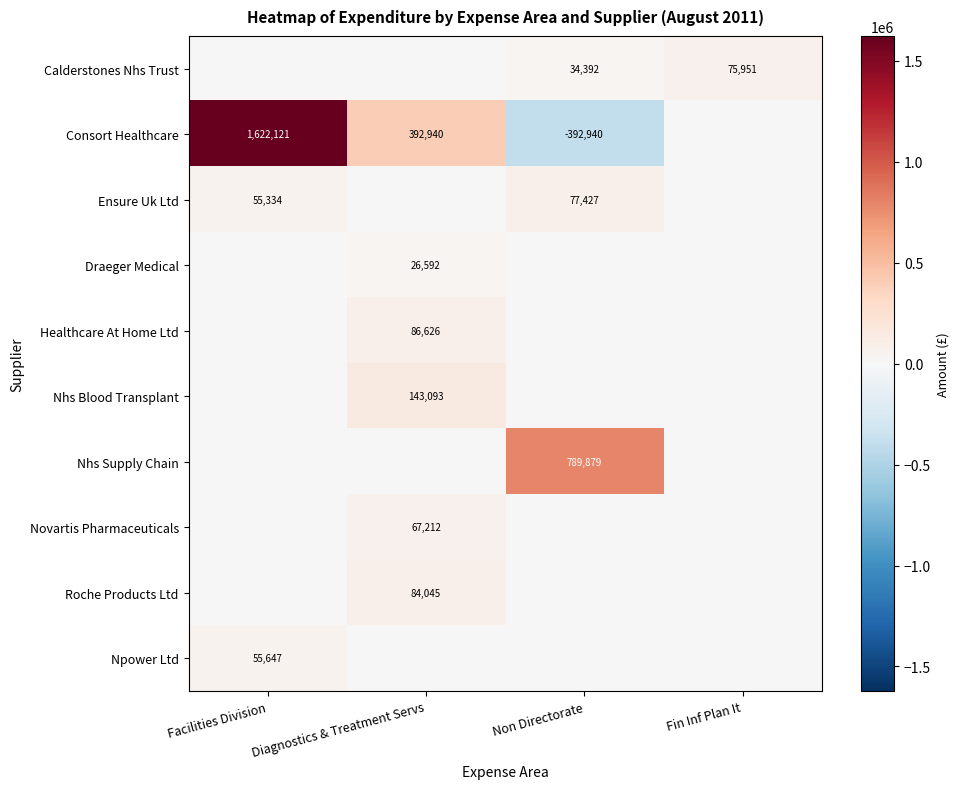

How many categories are shown in the chart?

4